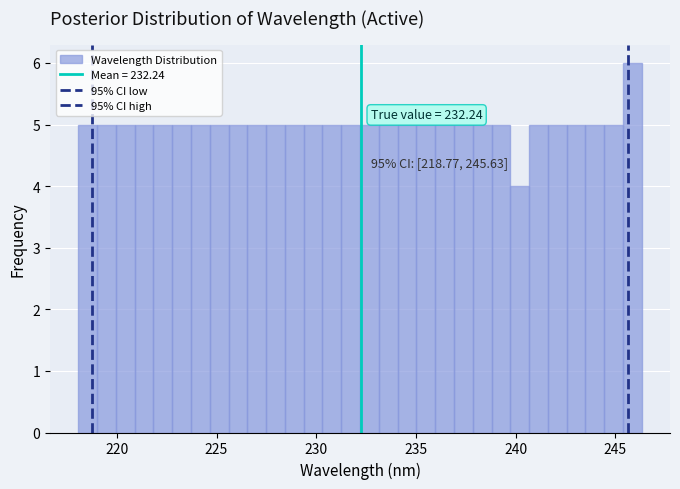

Read against the x-axis, roughly where is the centre of the tallest bar?

246.0